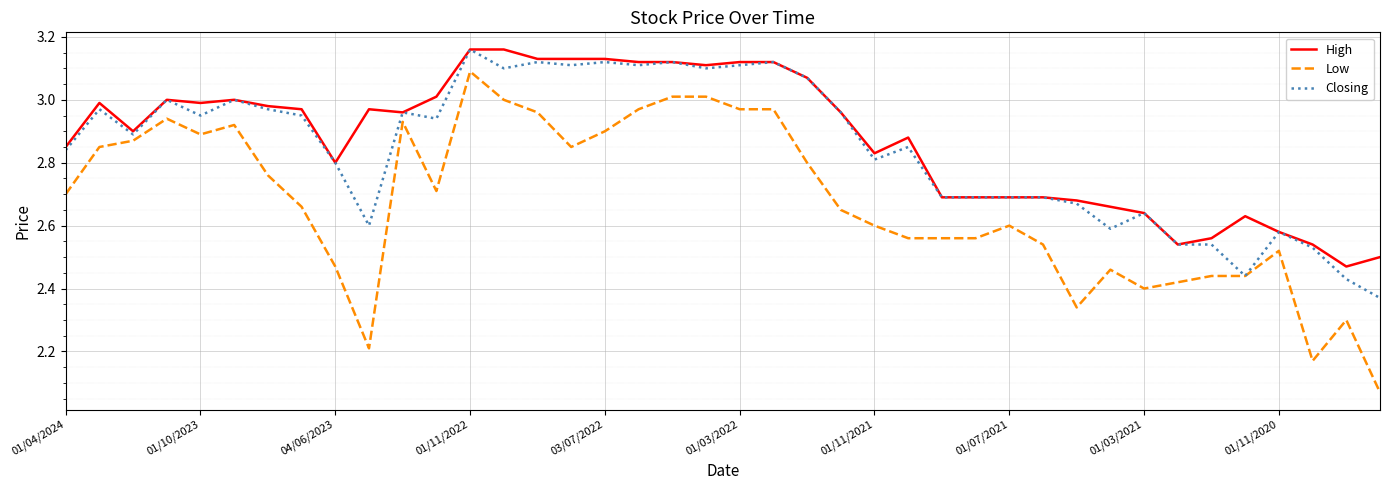

How many lines are shown in the chart?

3